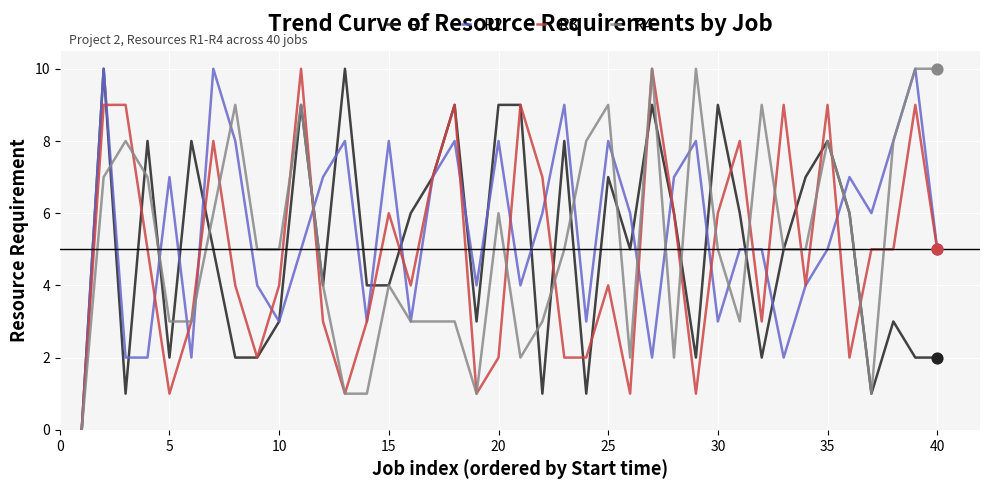

What is the maximum value shown in the chart?

10